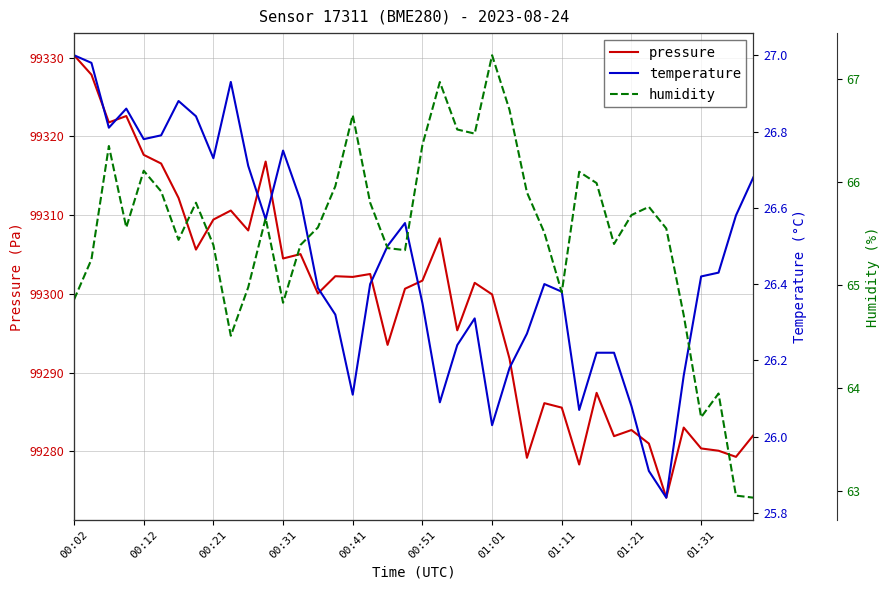

Which series has the largest total across all categories?

pressure